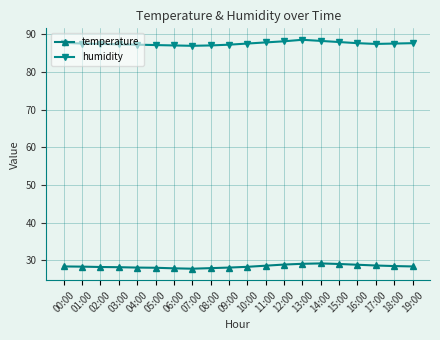

Is it true that temperature equals 10.8 at 10:00?

False